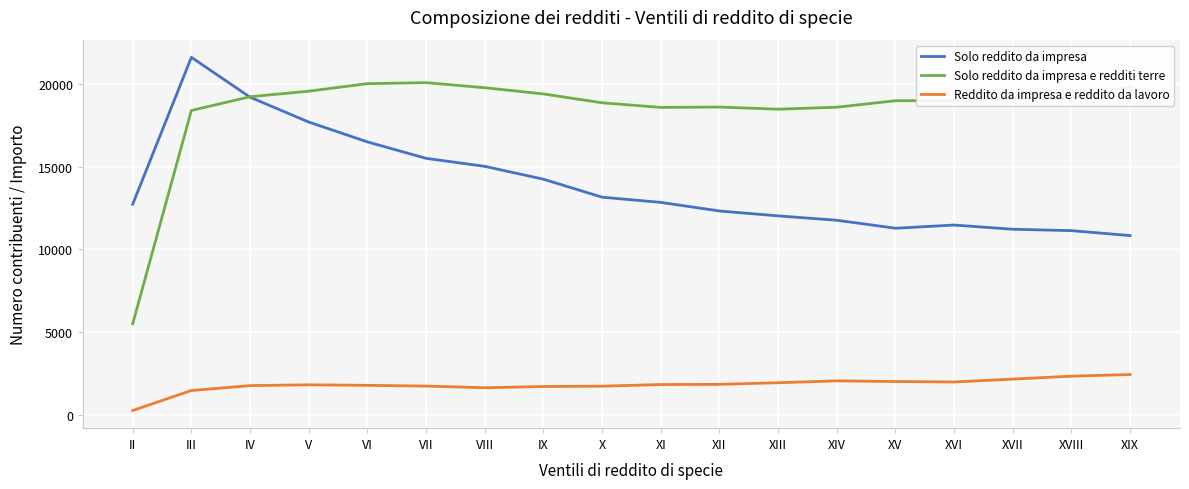

What is the difference between the maximum and minimum values in the Solo reddito da impresa e redditi terre series?

14598